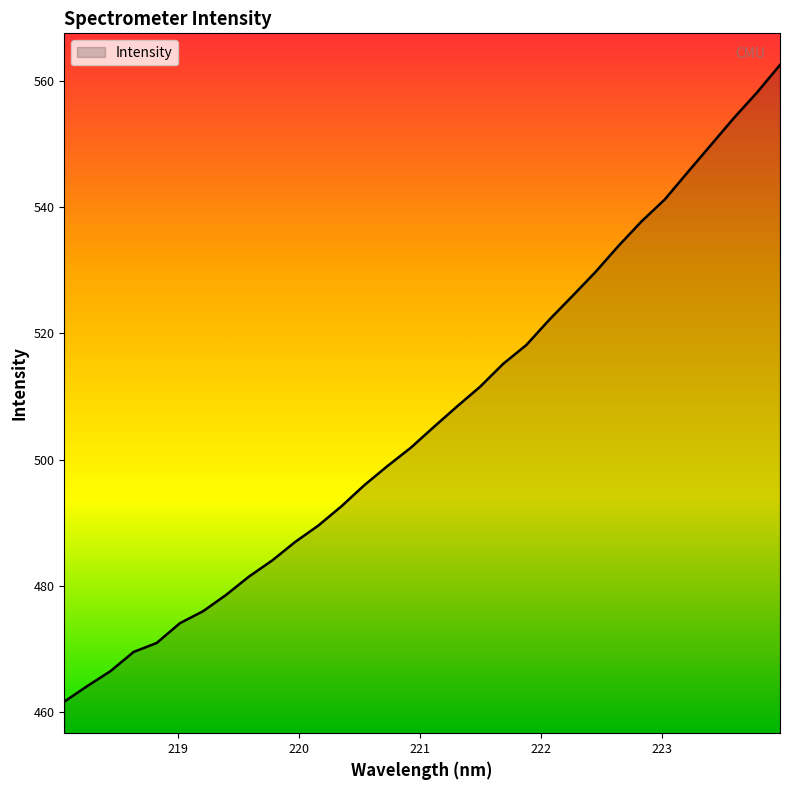

What is the greatest value displayed?

562.5